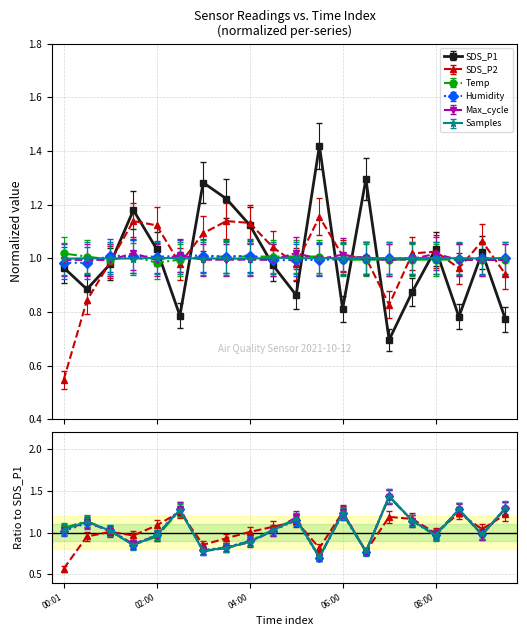

How many lines are shown in the chart?

6